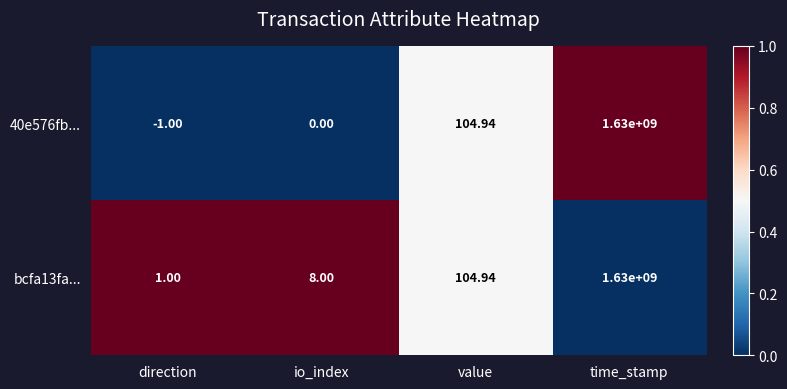

List the labels in order of 40e576fb... value, largest first.

time_stamp, value, io_index, direction